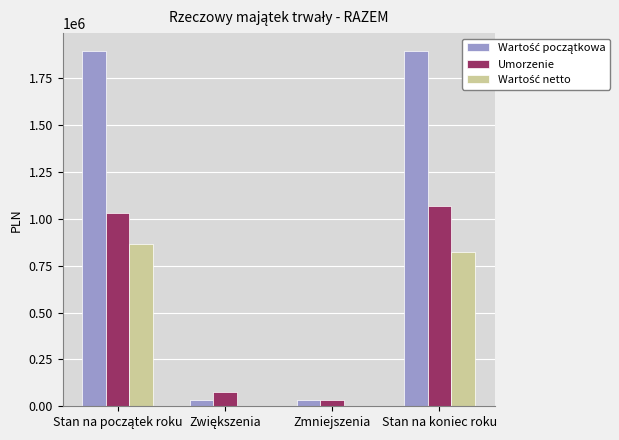

What is the total value across all series at Stan na koniec roku?

3786194.5